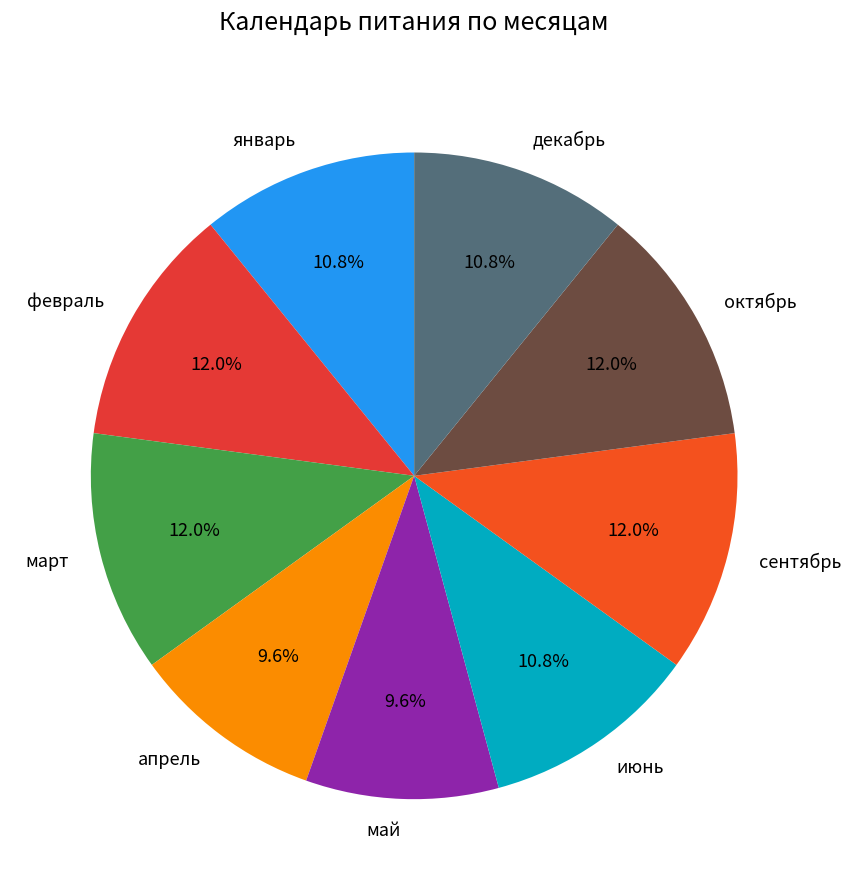

True or false: декабрь accounts for 11% of the total.

True